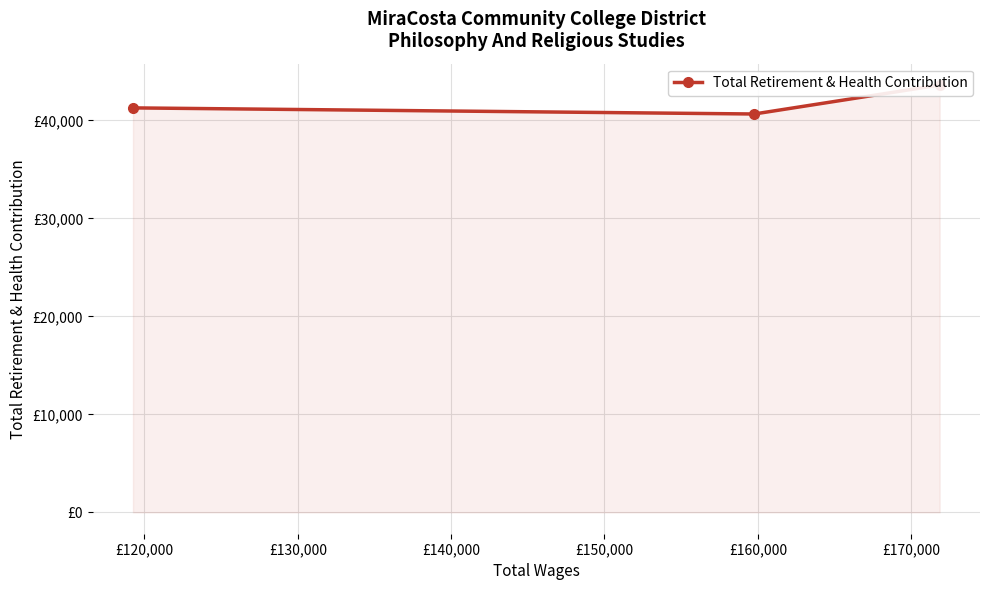

What is the ratio of the value at £130,000 to the value at £120,000?

1.0